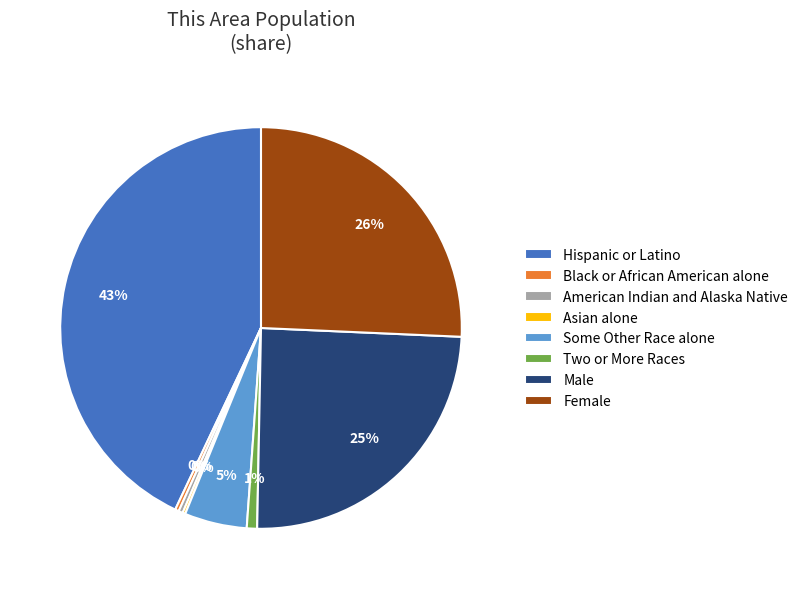

Does American Indian and Alaska Native represent more than half of the total?

No